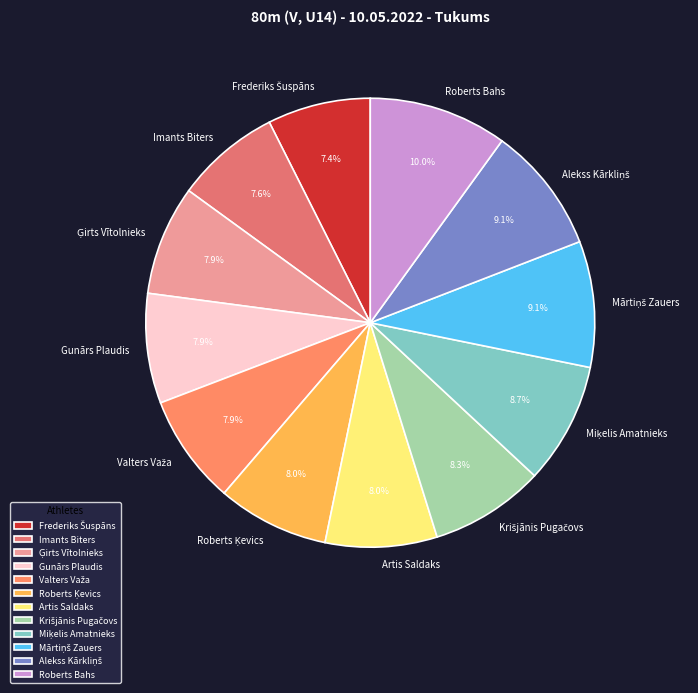

To the nearest percent, what is the difference between the largest and smallest slice percentages?

3%